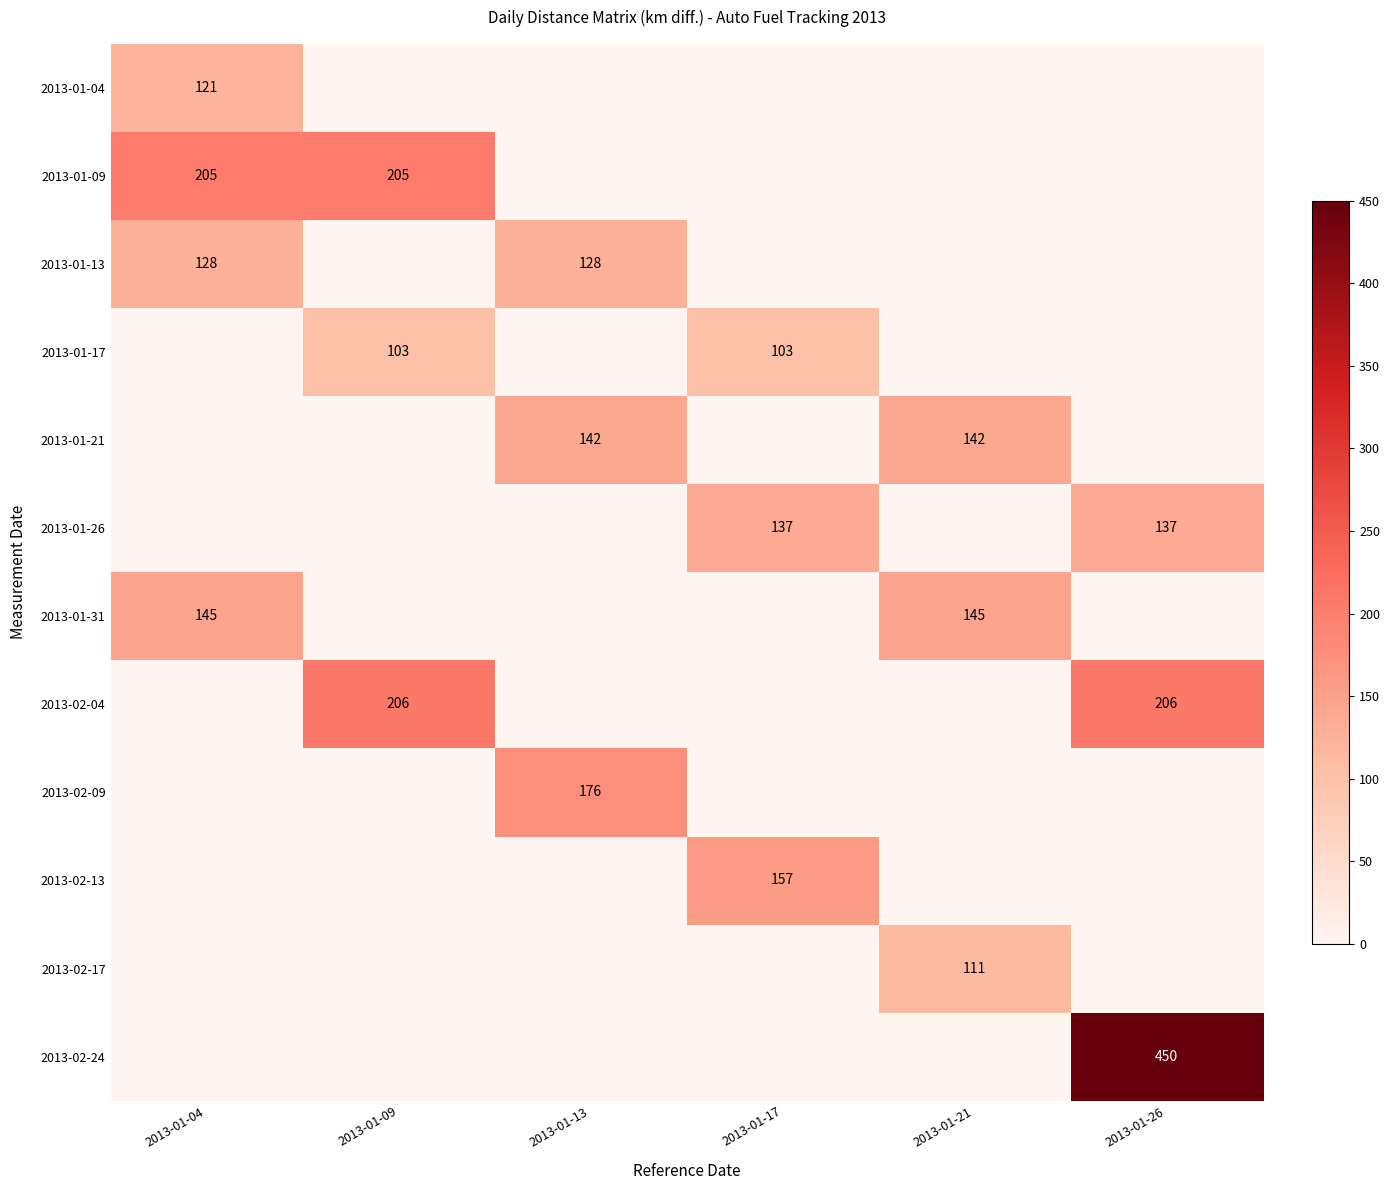

True or false: 2013-02-17 has a value of 111 at 2013-01-21.

True